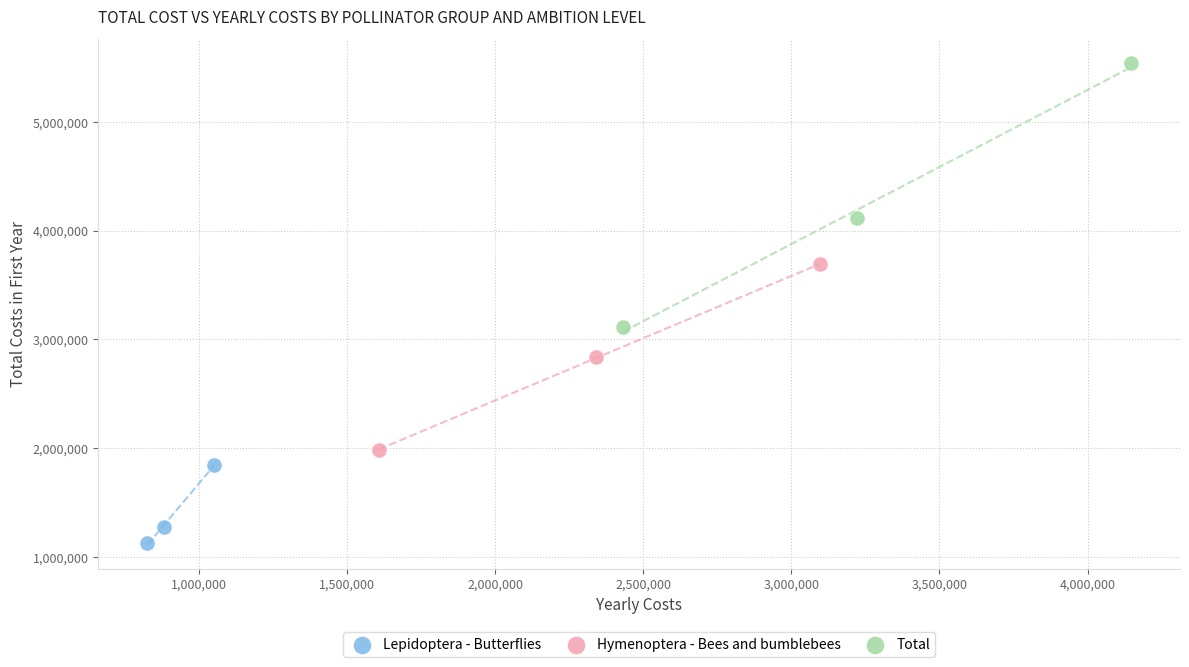

Which series contains the lowest Y value?

Lepidoptera - Butterflies